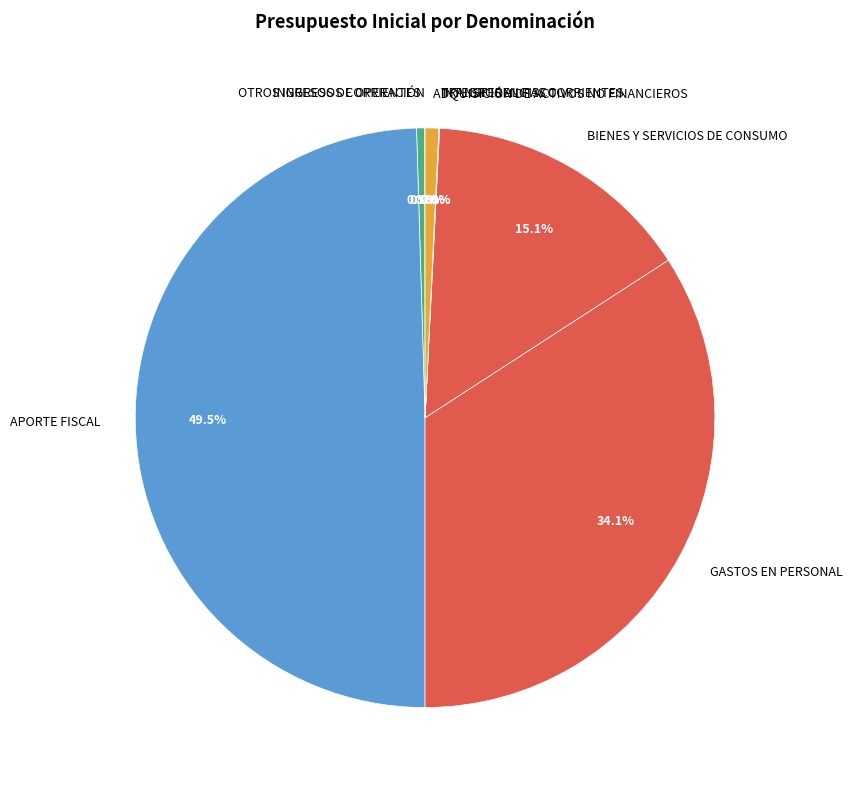

Do BIENES Y SERVICIOS DE CONSUMO and OTROS INGRESOS CORRIENTES together represent more than half of the pie?

No